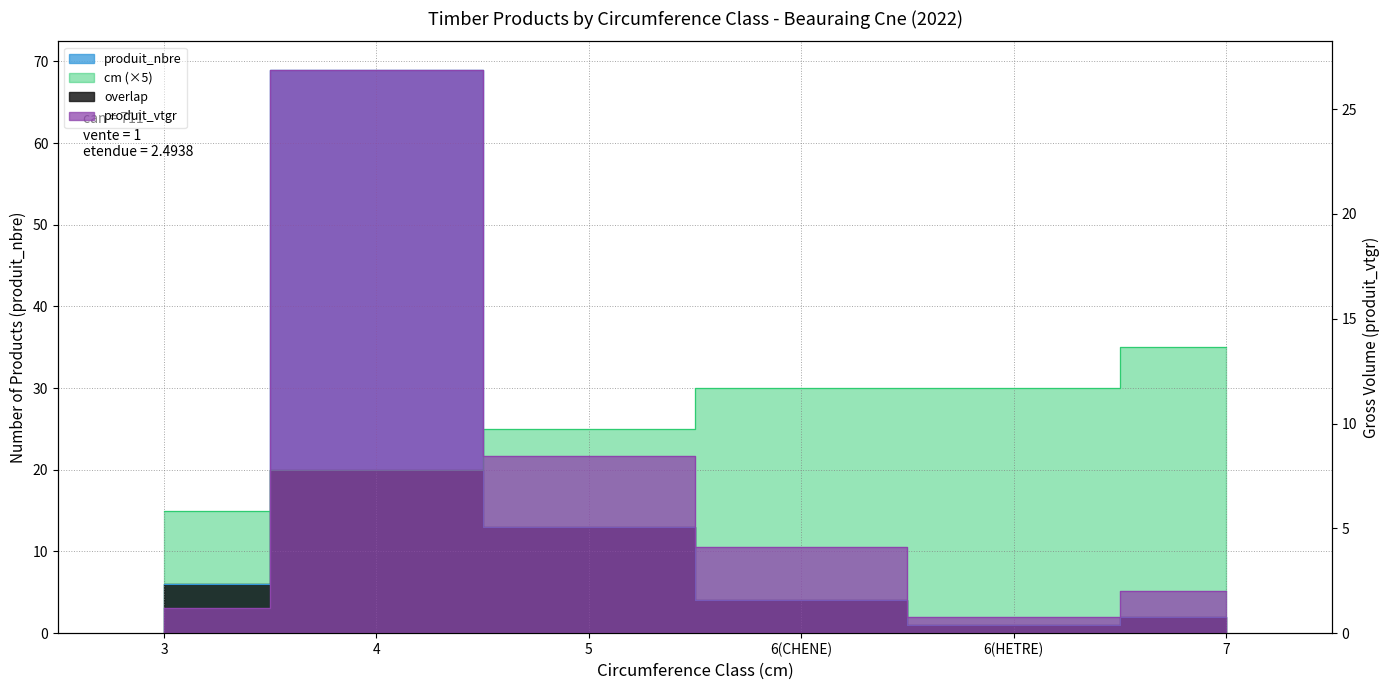

How many times do cm and produit_nbre cross each other?

2